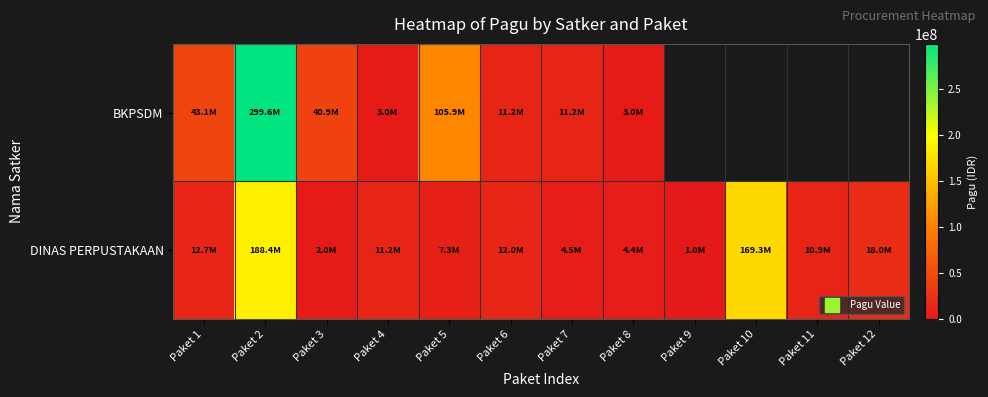

At which category does the chart reach its peak across all series?

Paket 2